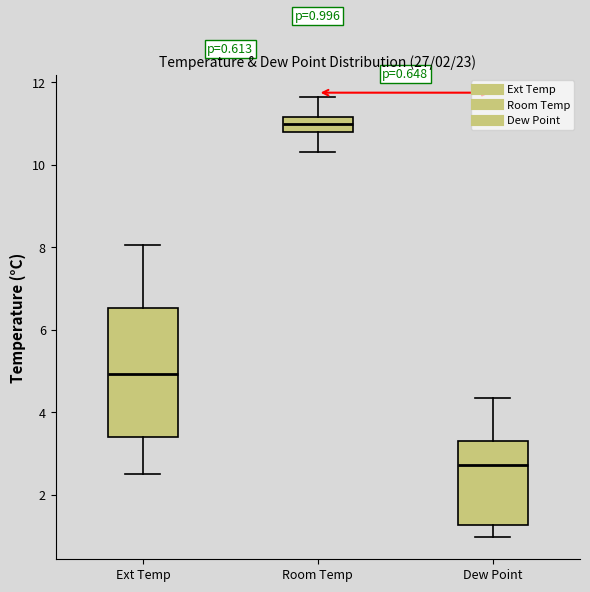

Which box has the lowest median line?

Dew Point